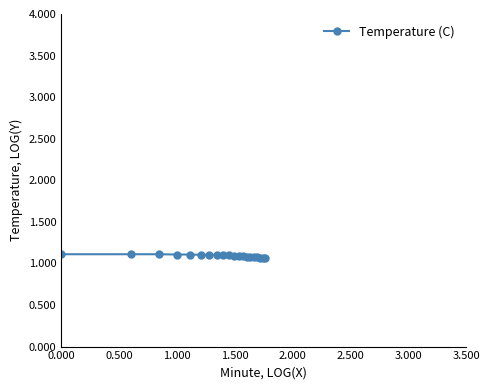

How many values are between 1 and 2?

20